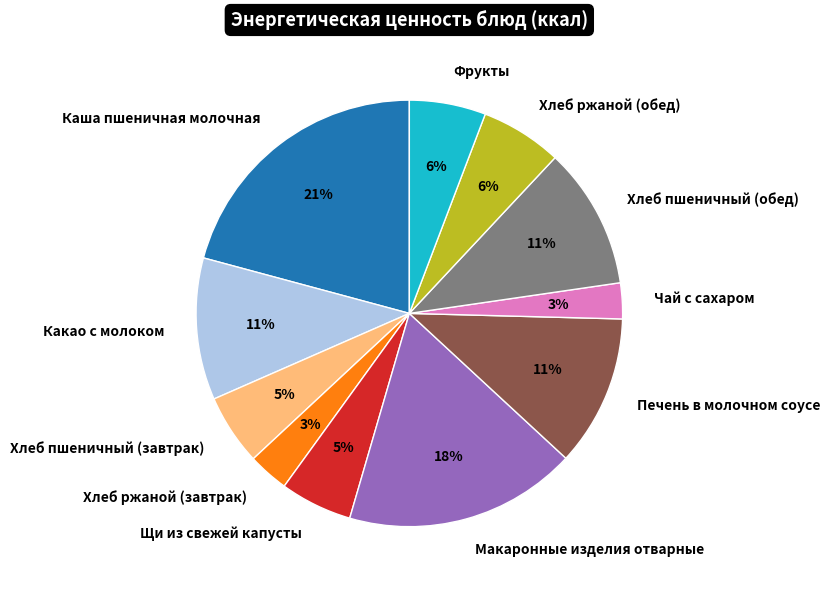

To the nearest percent, what portion does Хлеб ржаной (обед) represent?

6%